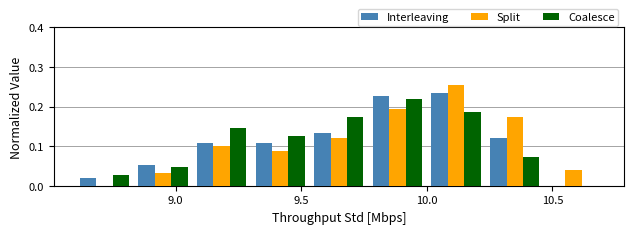

Reading left to right, list every range on the x-axis with the height of the bar of each series over it. Neither the bar edges nor the heights are printed on the chart, so give them approximately, as read against the axes.

8.60 to 8.85: Interleaving=0.02	Split=0	Coalesce=0.03
8.85 to 9.05: Interleaving=0.05	Split=0.03	Coalesce=0.05
9.05 to 9.30: Interleaving=0.11	Split=0.10	Coalesce=0.15
9.30 to 9.55: Interleaving=0.11	Split=0.09	Coalesce=0.13
9.55 to 9.75: Interleaving=0.13	Split=0.12	Coalesce=0.17
9.75 to 10.00: Interleaving=0.23	Split=0.19	Coalesce=0.22
10.00 to 10.25: Interleaving=0.23	Split=0.25	Coalesce=0.19
10.25 to 10.45: Interleaving=0.12	Split=0.17	Coalesce=0.07
10.45 to 10.70: Interleaving=0	Split=0.04	Coalesce=0